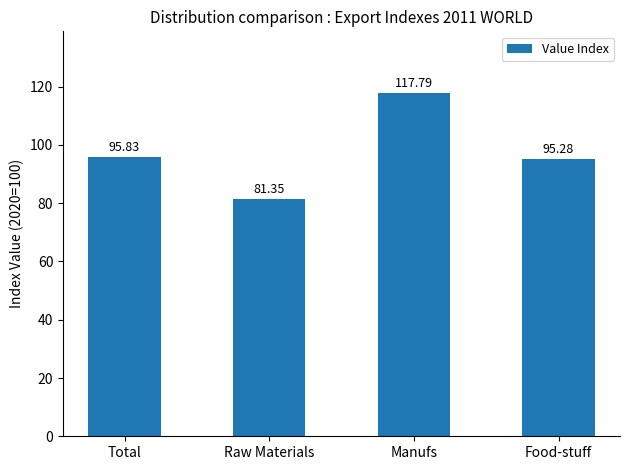

Rank the categories by value from lowest to highest.

Raw Materials, Food-stuff, Total, Manufs